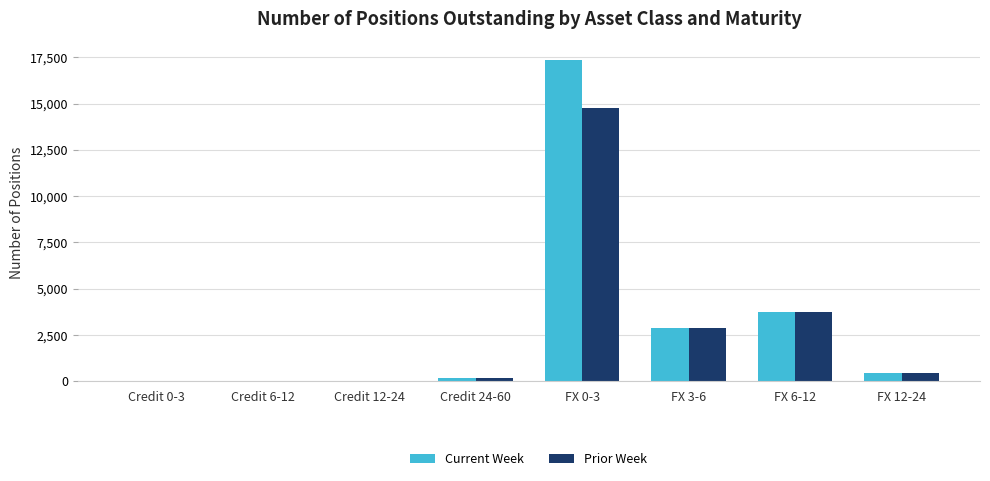

The value of Prior Week at FX 6-12 is 2049. True or false?

False